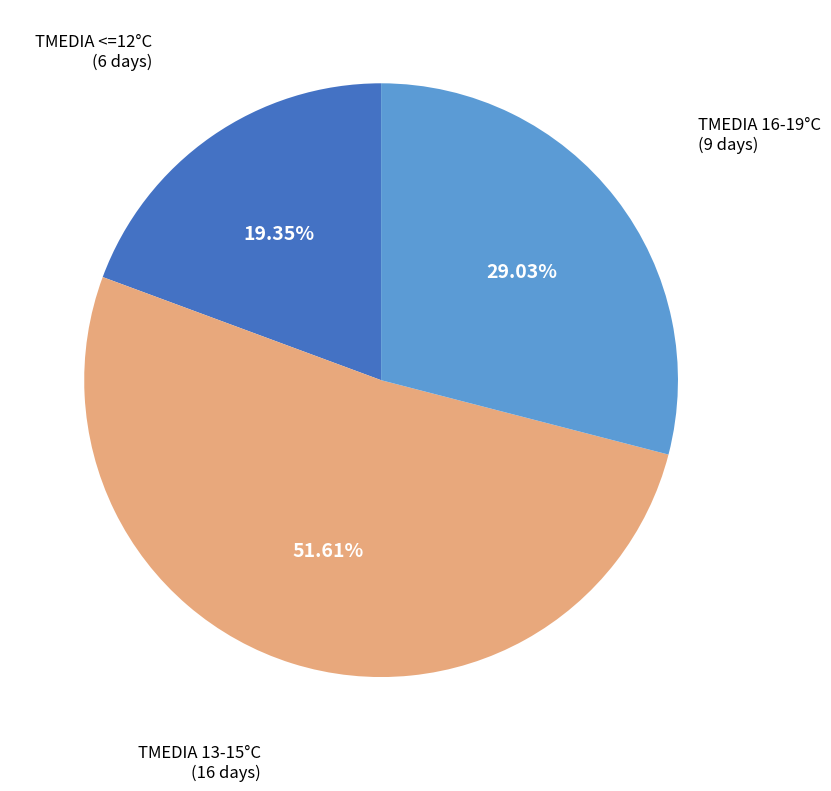

Does any single category account for the majority?

Yes